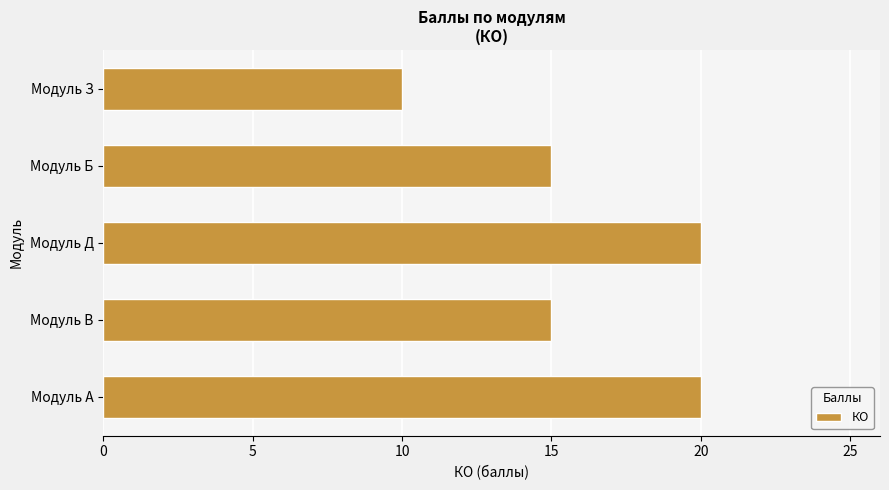

What is the average value?

16